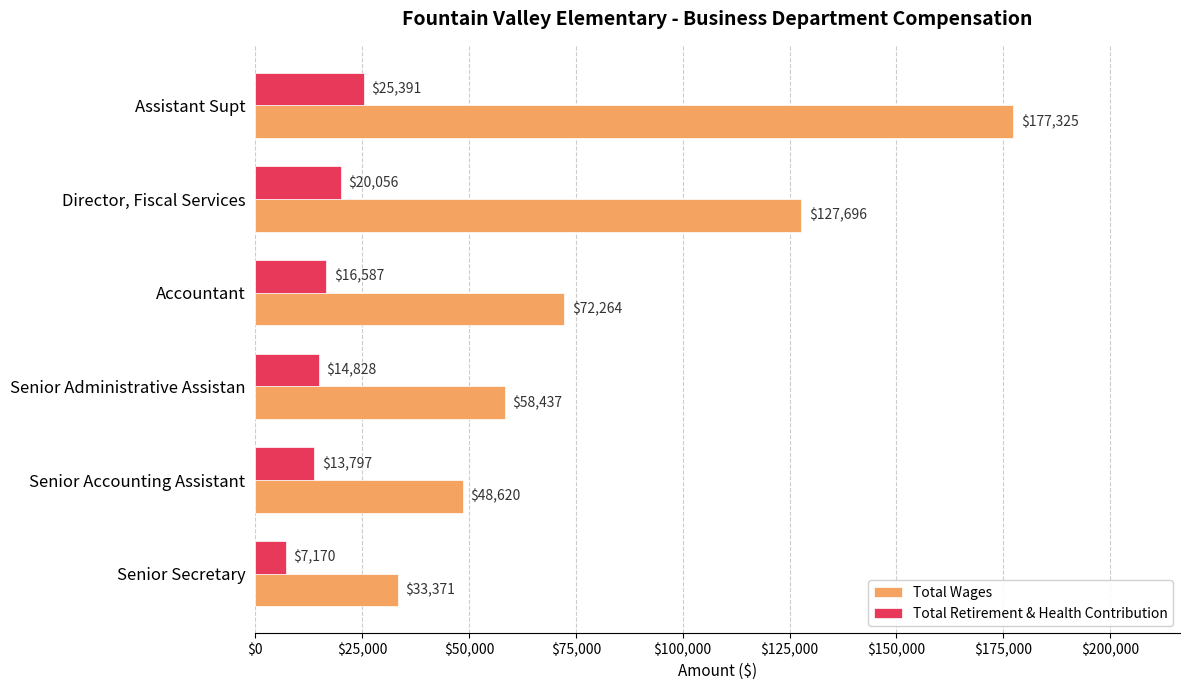

Where is Total Wages nearest to the value 105348?

Director, Fiscal Services